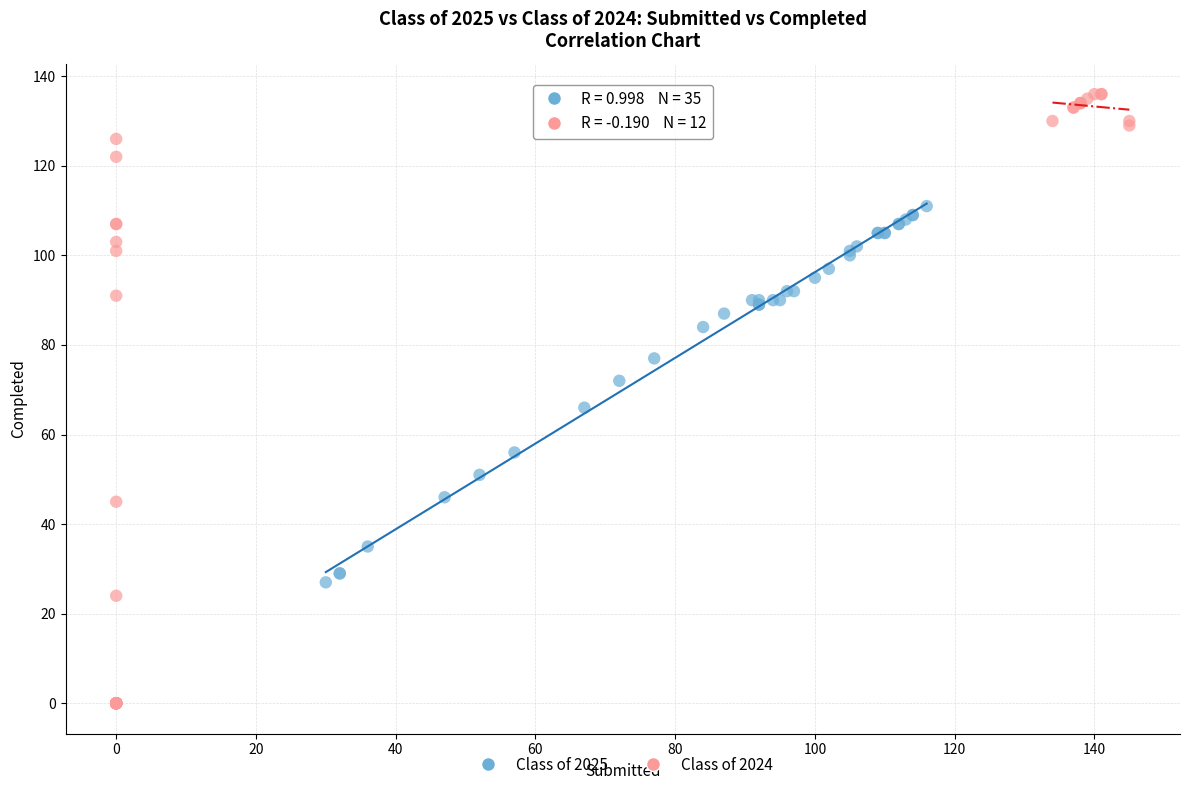

What are all the series names shown in the legend?

Class of 2025, Class of 2024